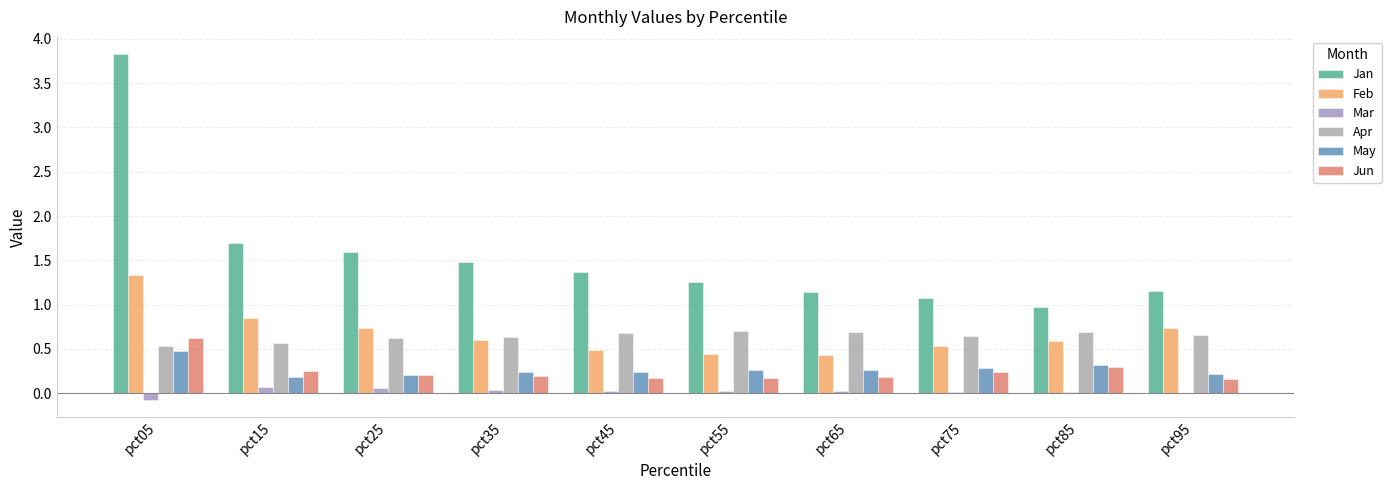

What is the total value across all series at pct25?

3.4